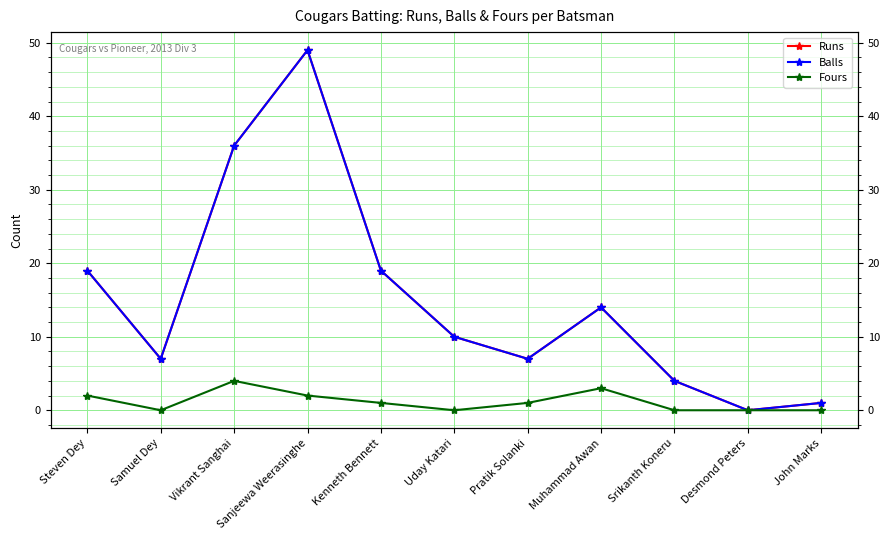

True or false: Runs has a value of 36 at Vikrant Sanghai.

True